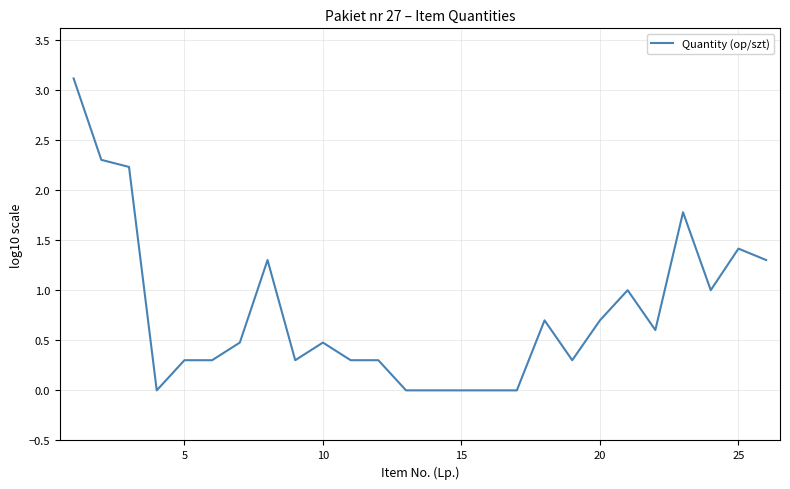

What is the difference between the maximum and minimum values?

3.1